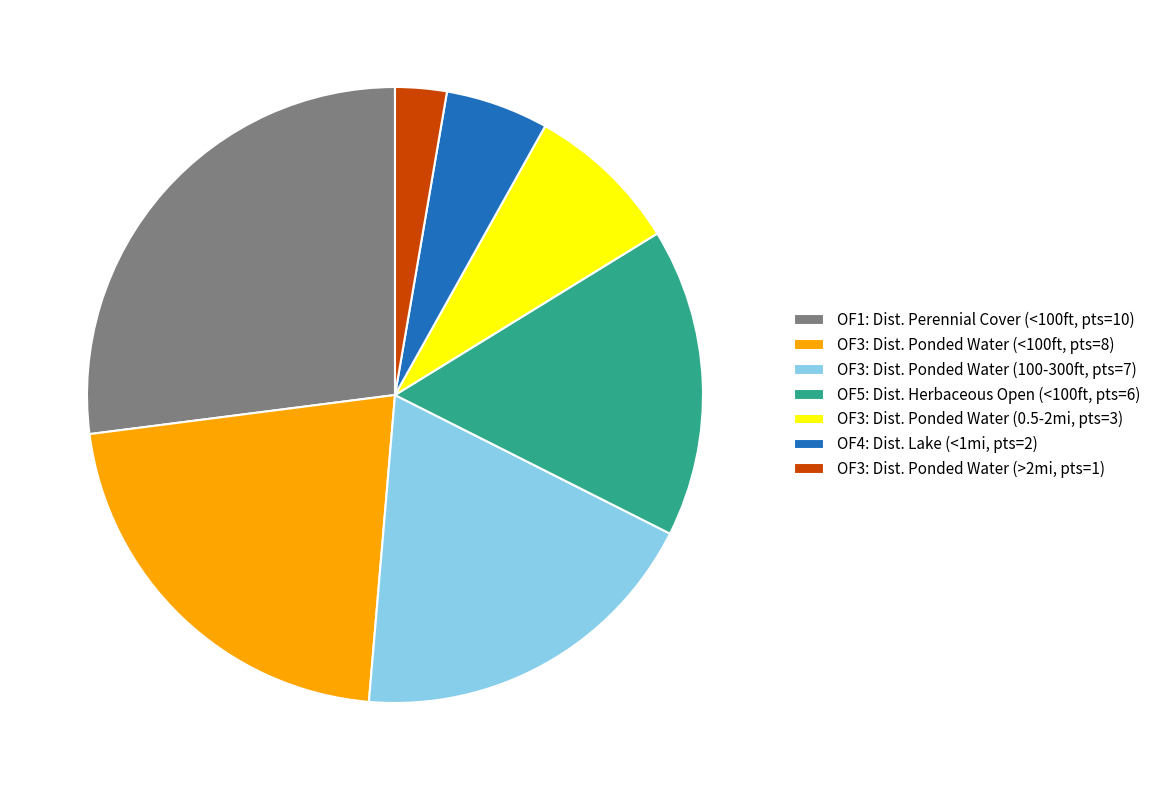

Is there any slice that represents more than half of the pie?

No